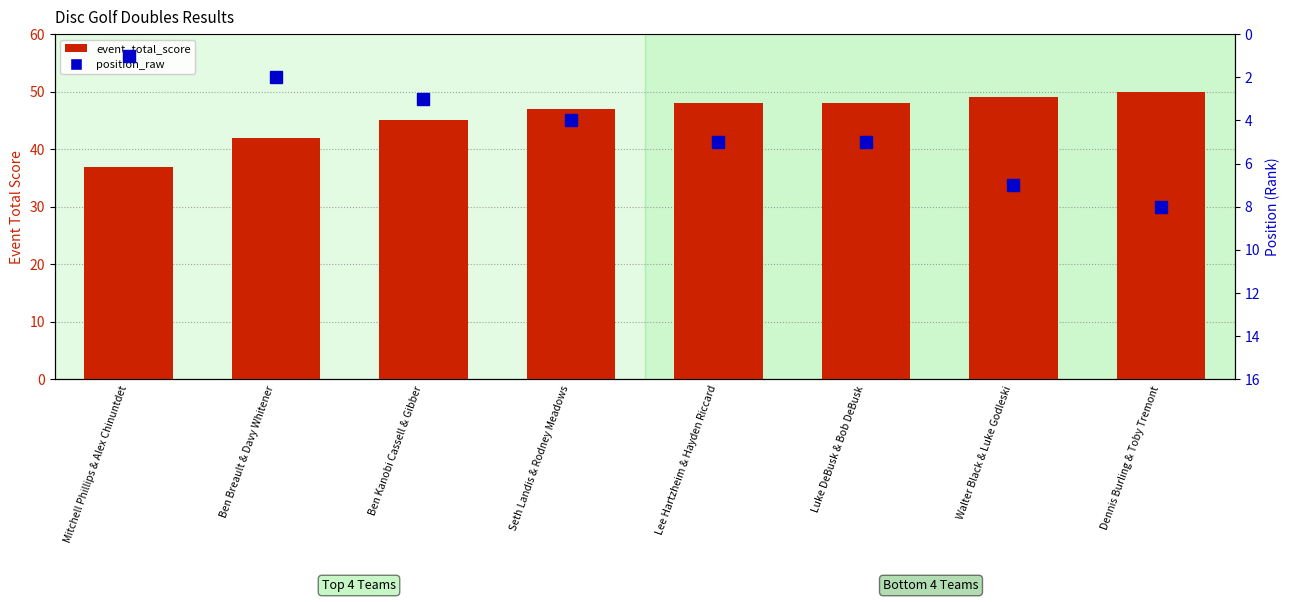

Rank the series by their average value, from lowest to highest.

position_raw, event_total_score